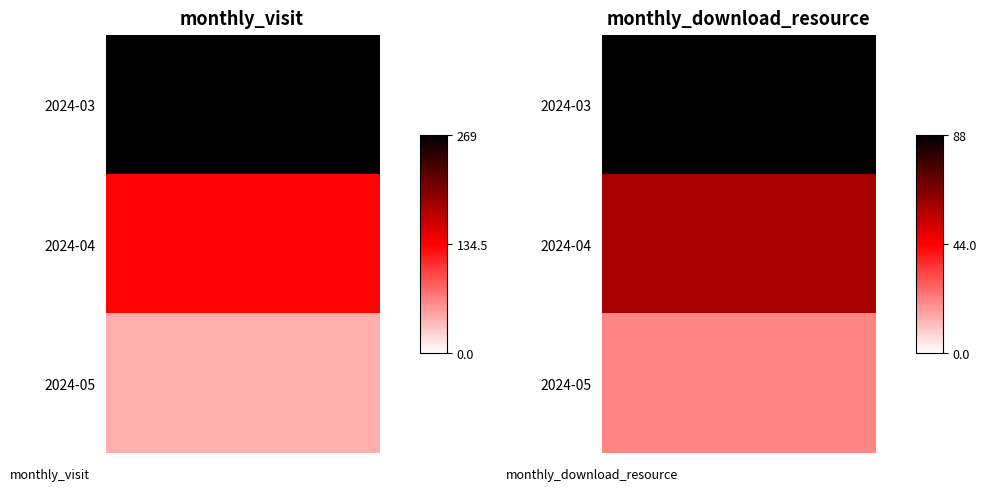

Count the monthly_download_resource values in the range 21 to 88.

3